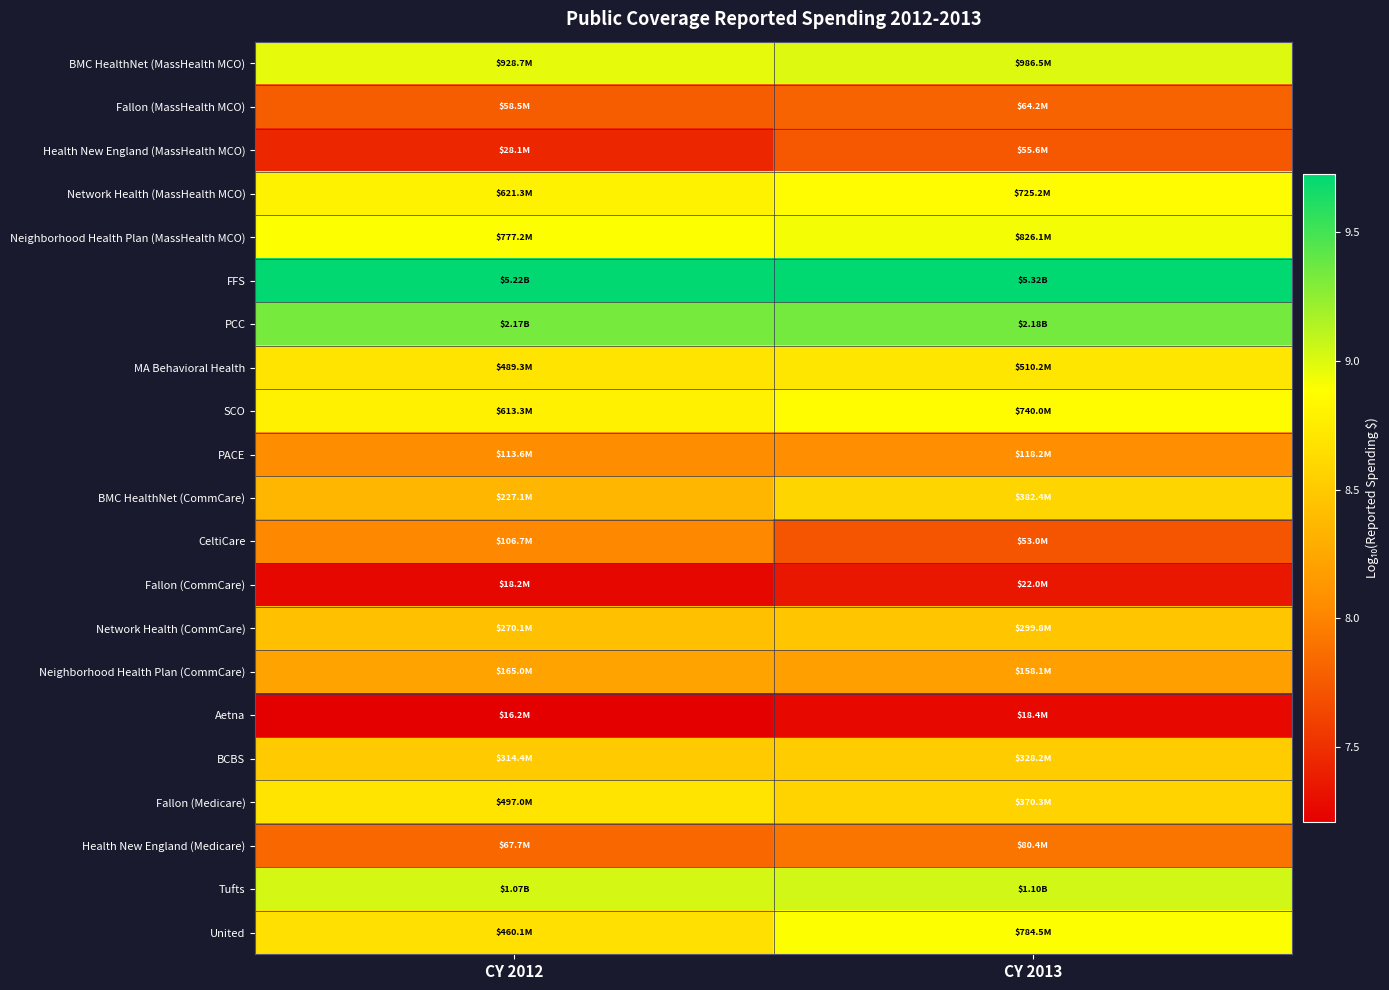

What is the total value across all series at CY 2013?

177.6